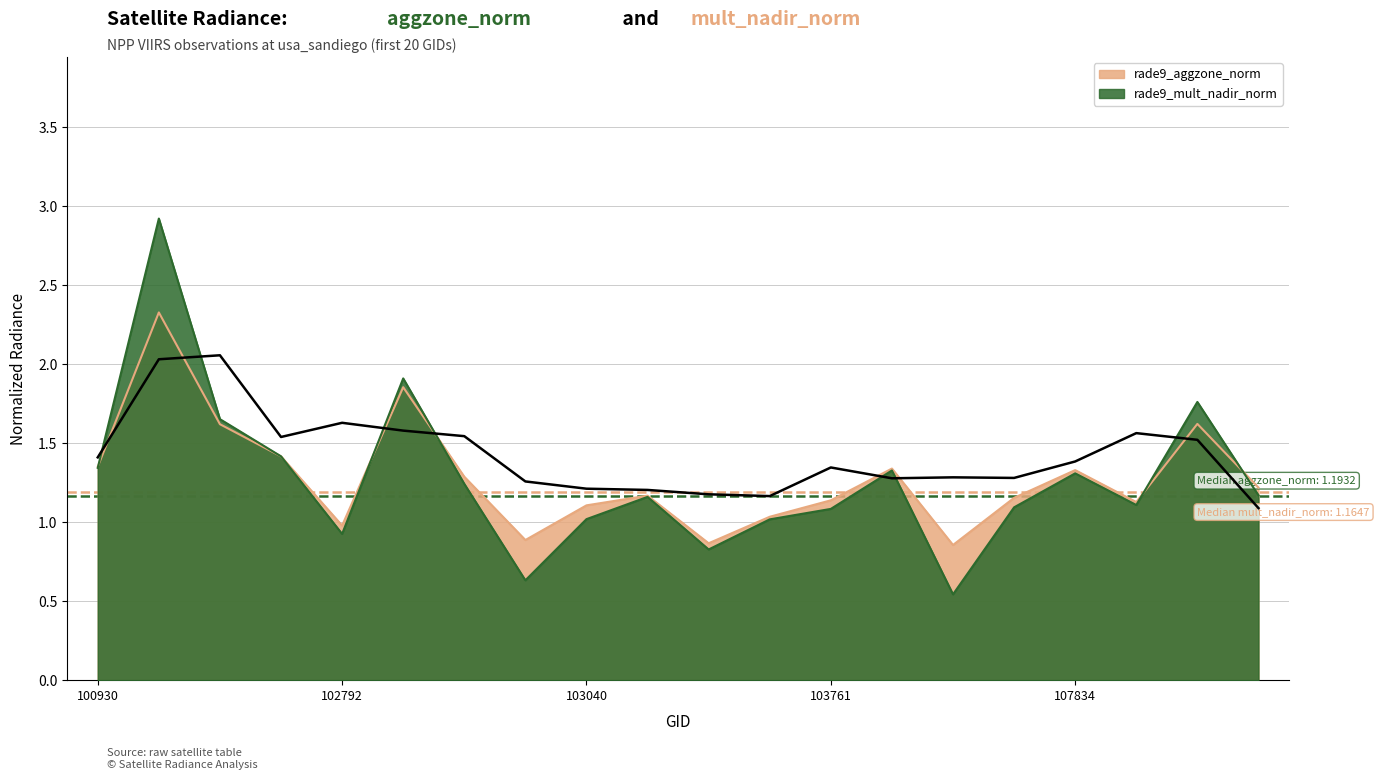

How many lines are shown in the chart?

2